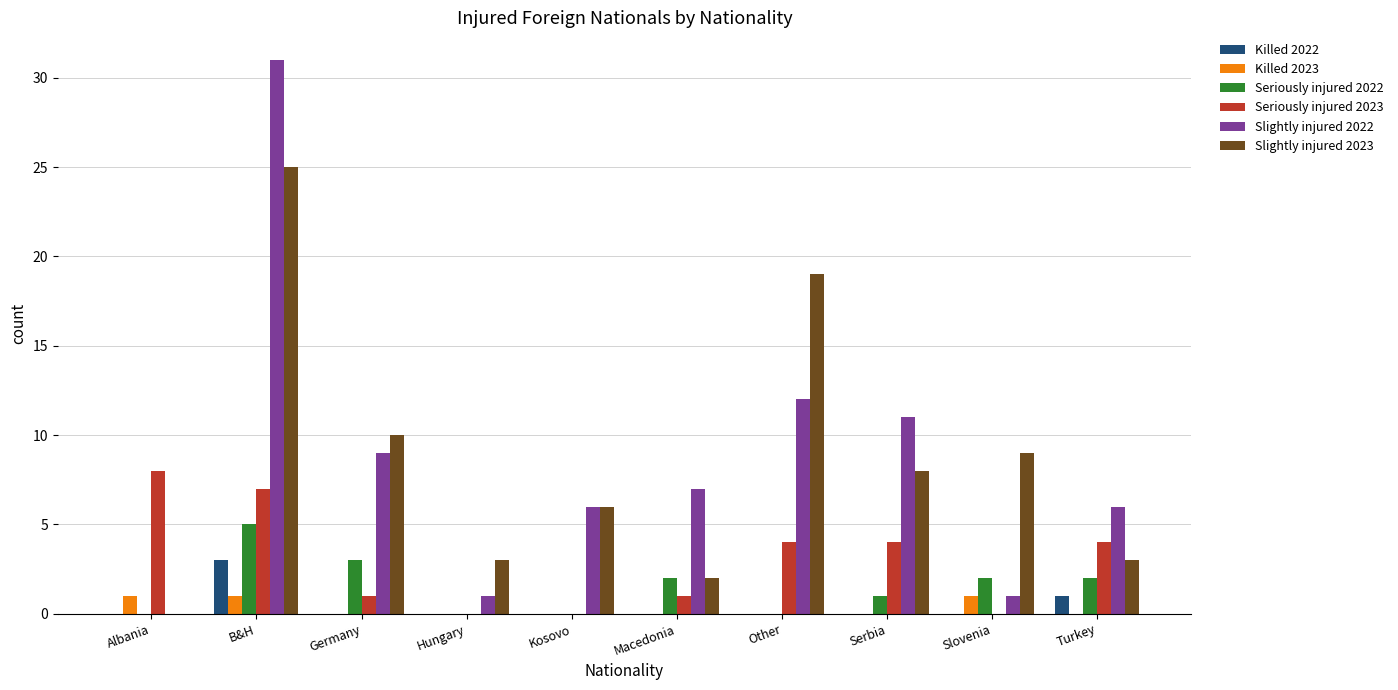

Which series changed the most between B&H and Kosovo?

Slightly injured 2022